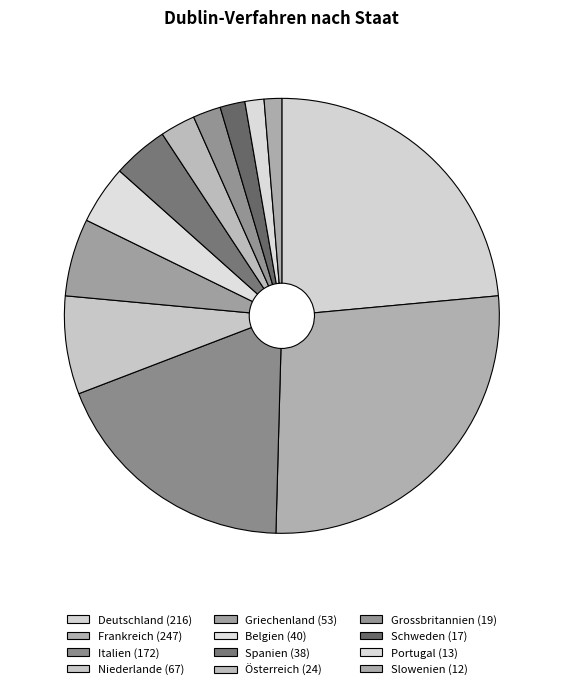

To the nearest percent, what percentage of the pie is Portugal?

1%